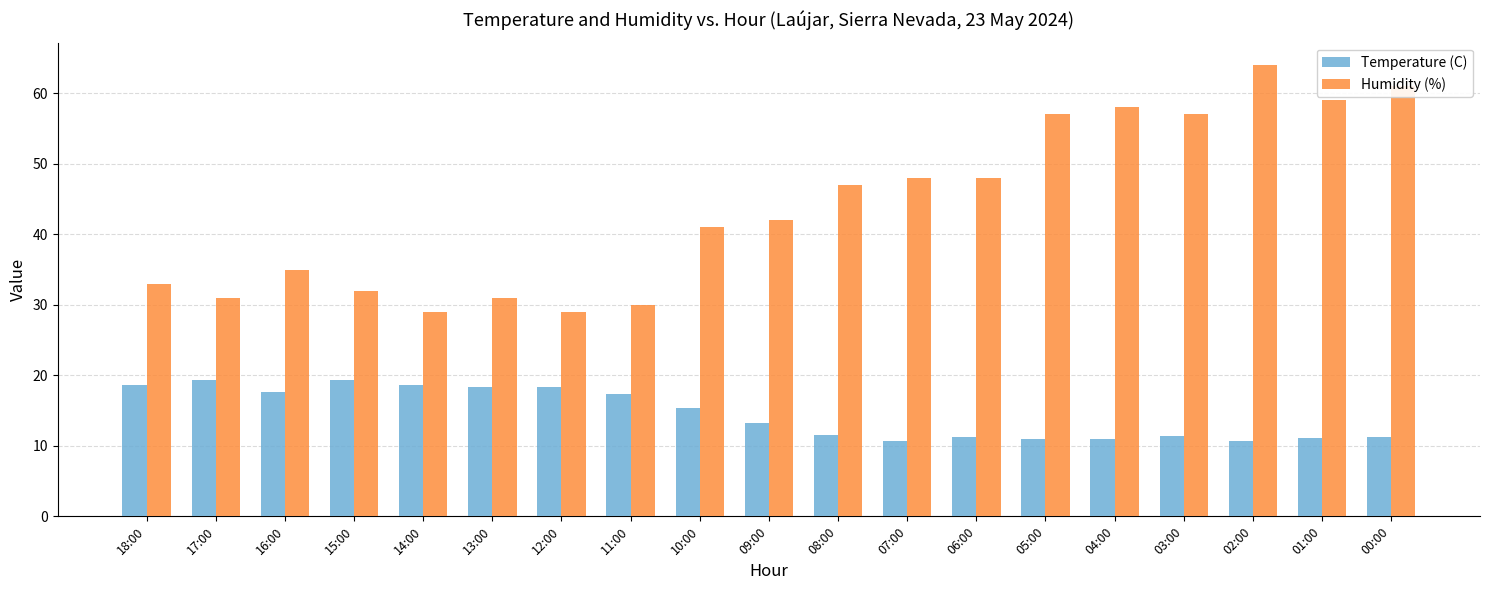

The value of Temperature (C) at 01:00 is 14.7. True or false?

False